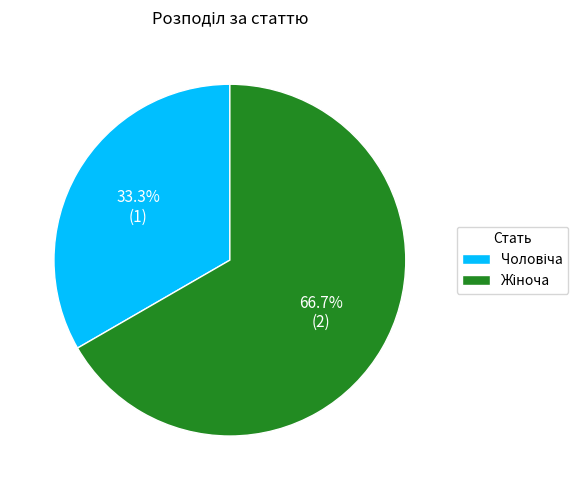

How many segments does this pie chart have?

2